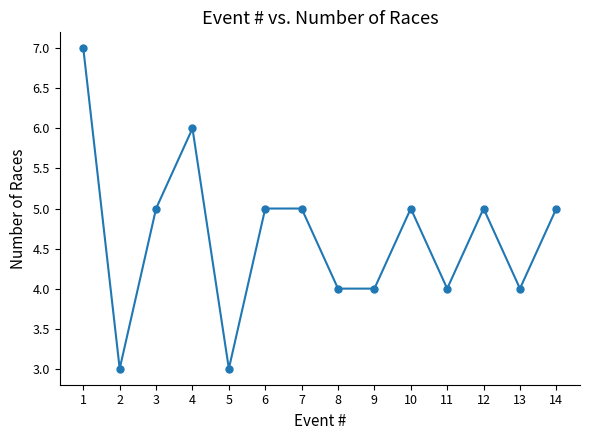

What is the maximum value shown in the chart?

7